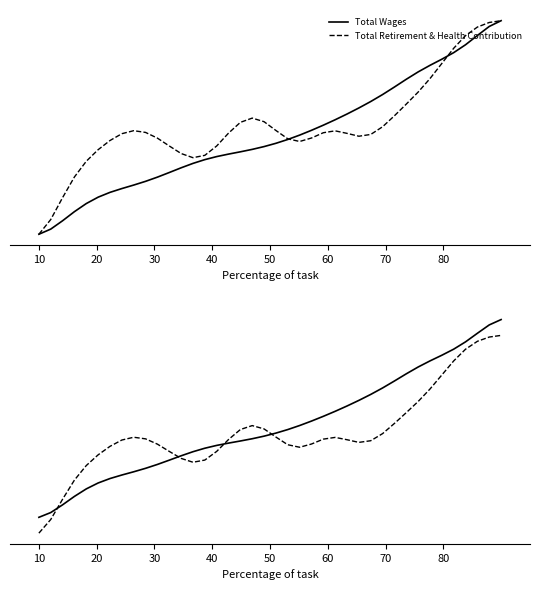

What are all the series names shown in the legend?

Total Wages, Total Retirement & Health Contribution